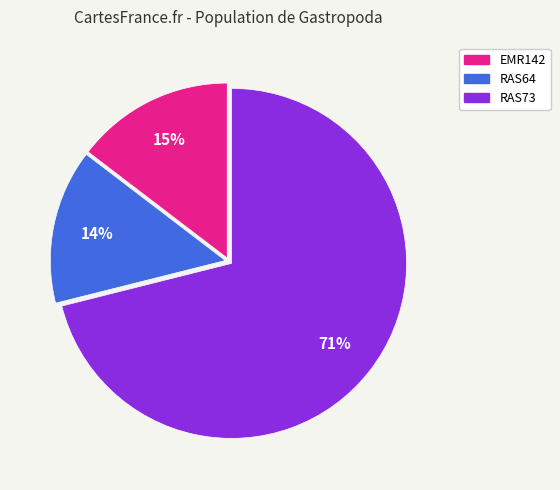

To the nearest percent, what percentage of the pie is EMR142?

15%